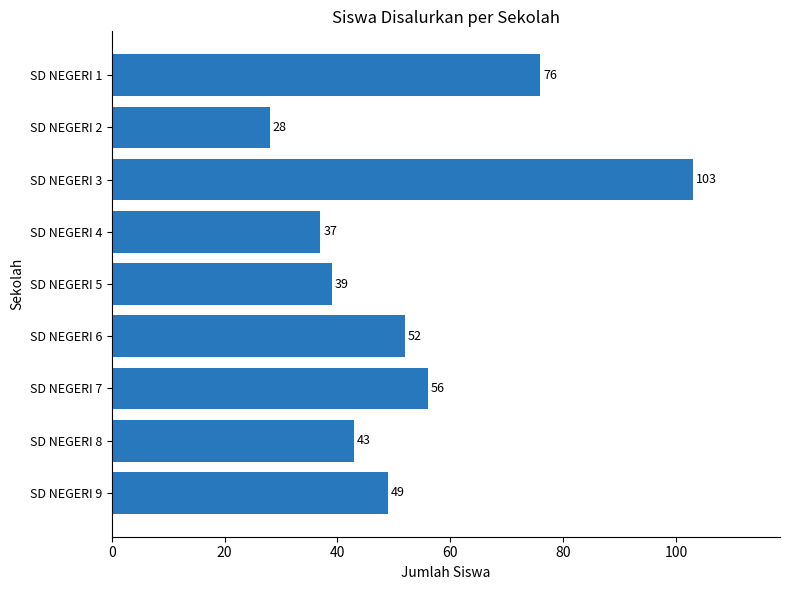

What is the difference between the second highest and second lowest values?

39